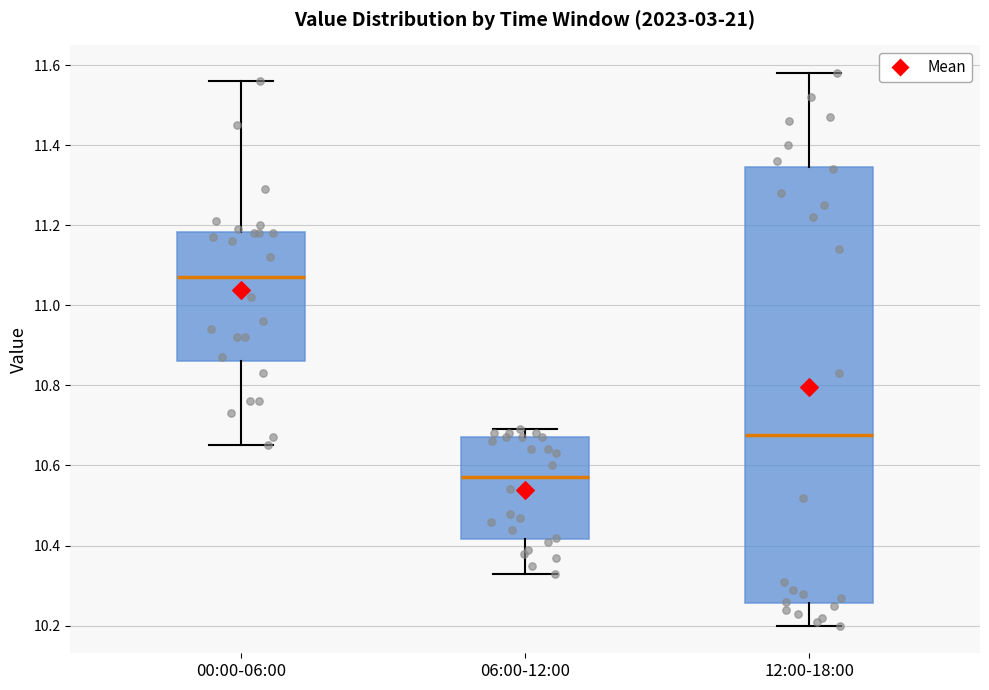

Where is the lower edge of the box for 06:00-12:00 on the y-axis? The values are not printed on the chart, so give them approximately, as read against the axis.

10.42